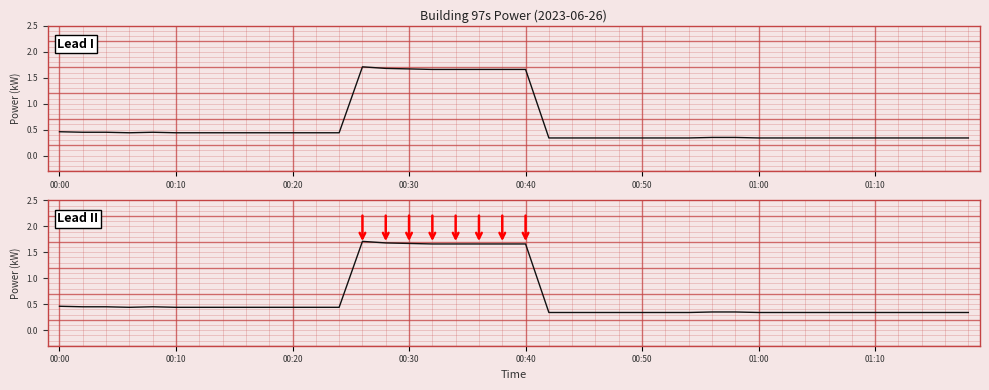

What position from the right is 32?

8